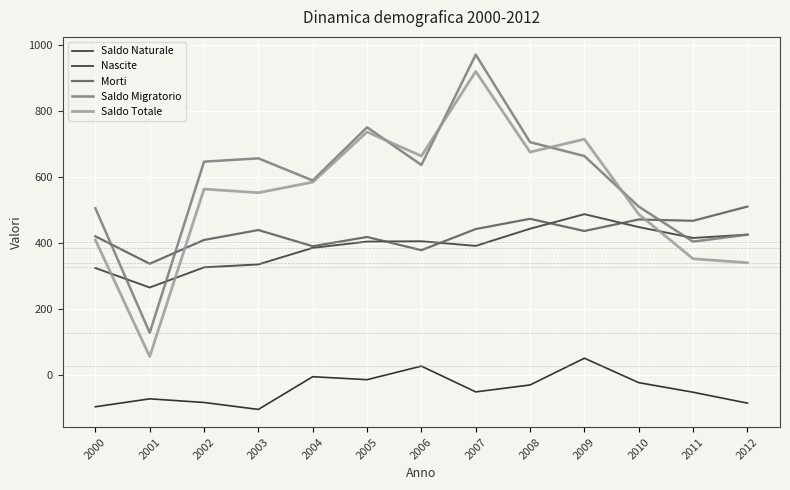

Count the number of data series in this chart.

5